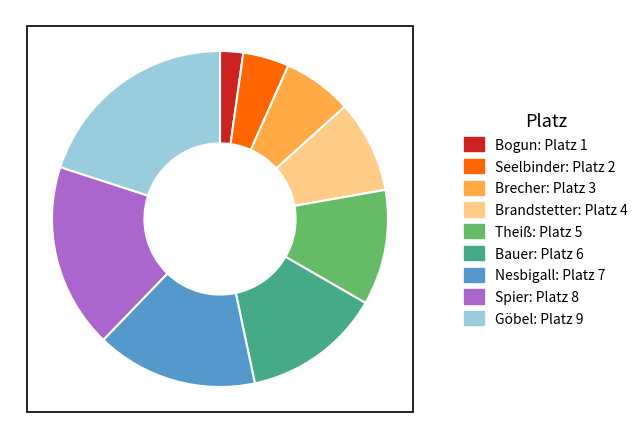

Rank the categories by value from highest to lowest.

Göbel, Spier, Nesbigall, Bauer, Theiß, Brandstetter, Brecher, Seelbinder, Bogun